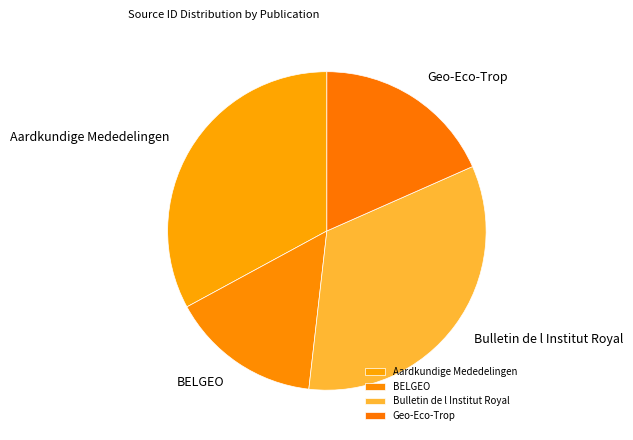

What is the largest slice in the pie chart?

Bulletin de l Institut Royal